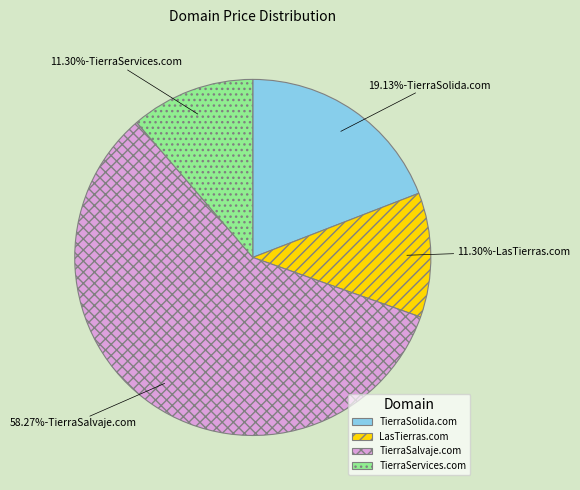

To the nearest percent, what percentage of the pie is TierraSolida.com?

19%